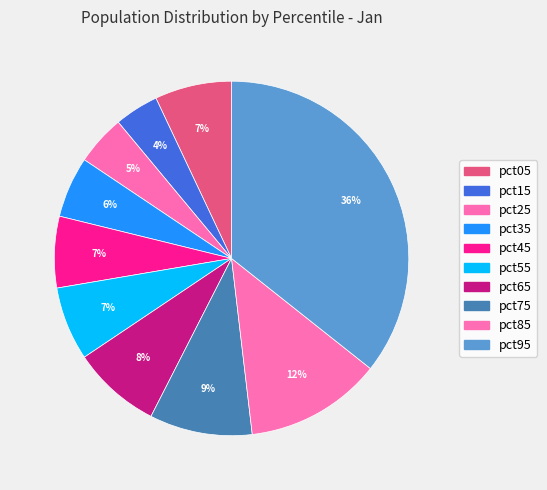

What percentage is the pct45 slice, to the nearest percent?

7%